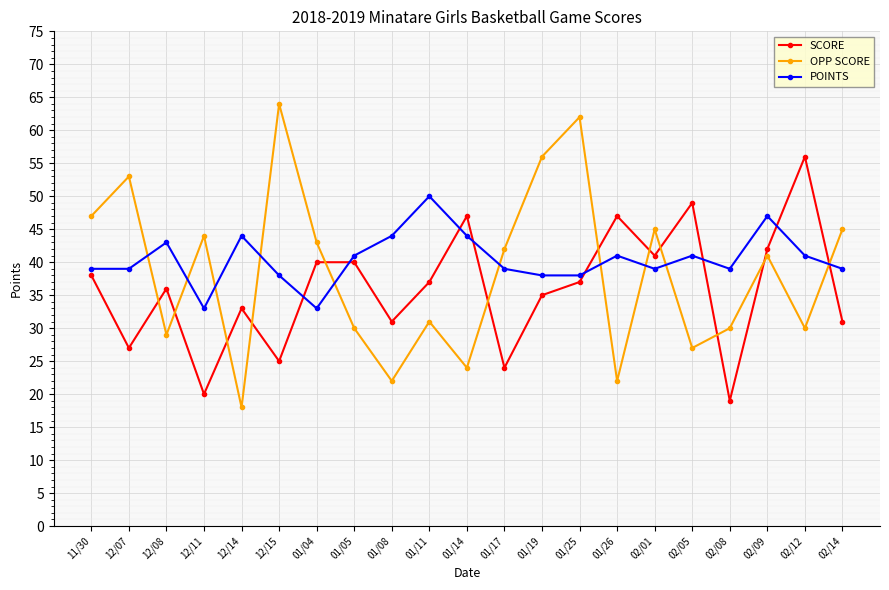

Rank the series at 01/26 from lowest to highest value.

OPP SCORE, POINTS, SCORE